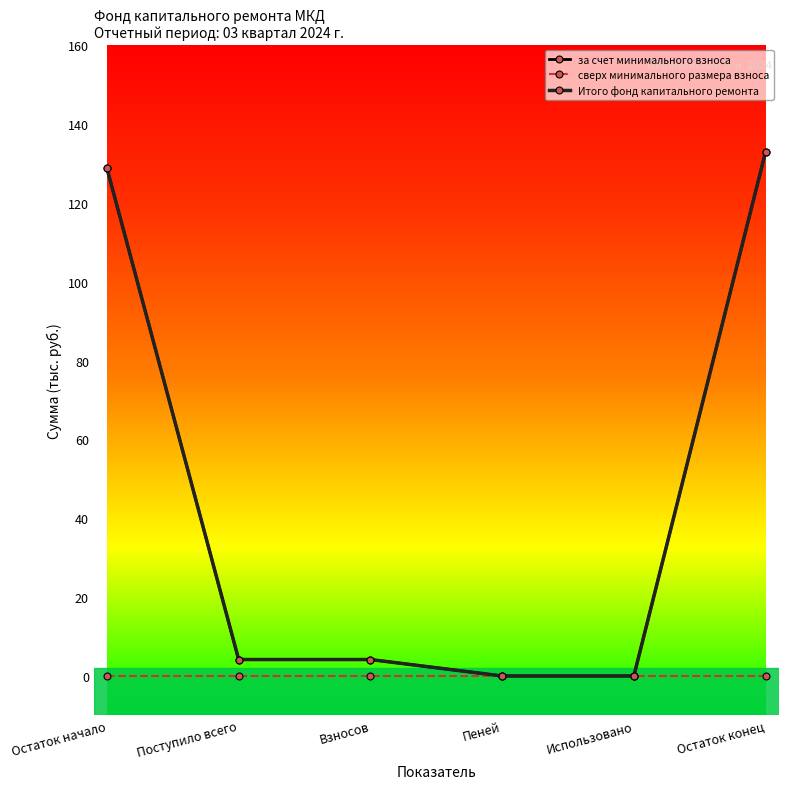

Which category has the highest value in the сверх минимального размера взноса series?

Остаток начало